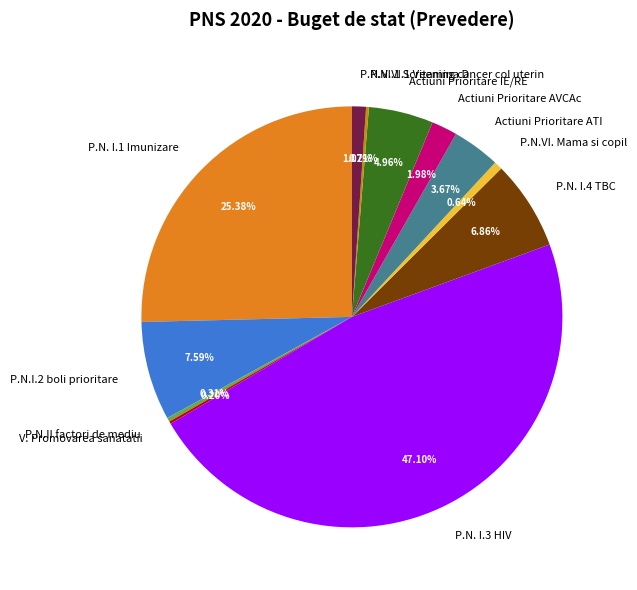

Approximately how many times larger is the value at P.N. I.4 TBC compared to Actiuni Prioritare IE/RE?

1.4